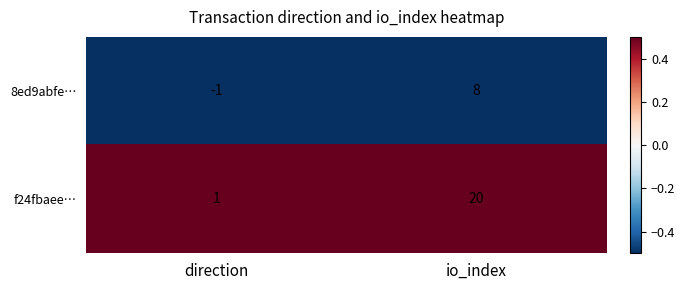

List the series in order of their overall mean, lowest first.

8ed9abfe…, f24fbaee…